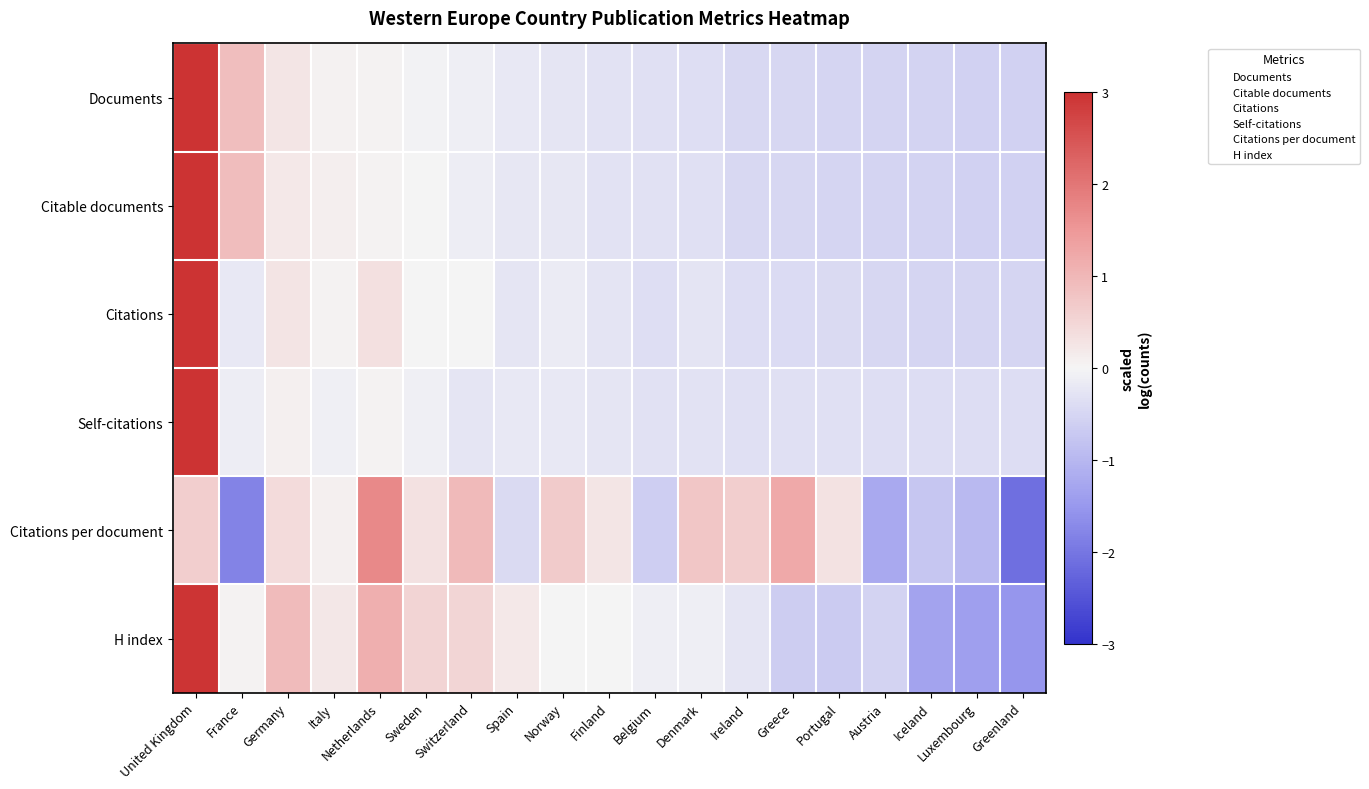

Which category has the lowest value across all series?

Greenland